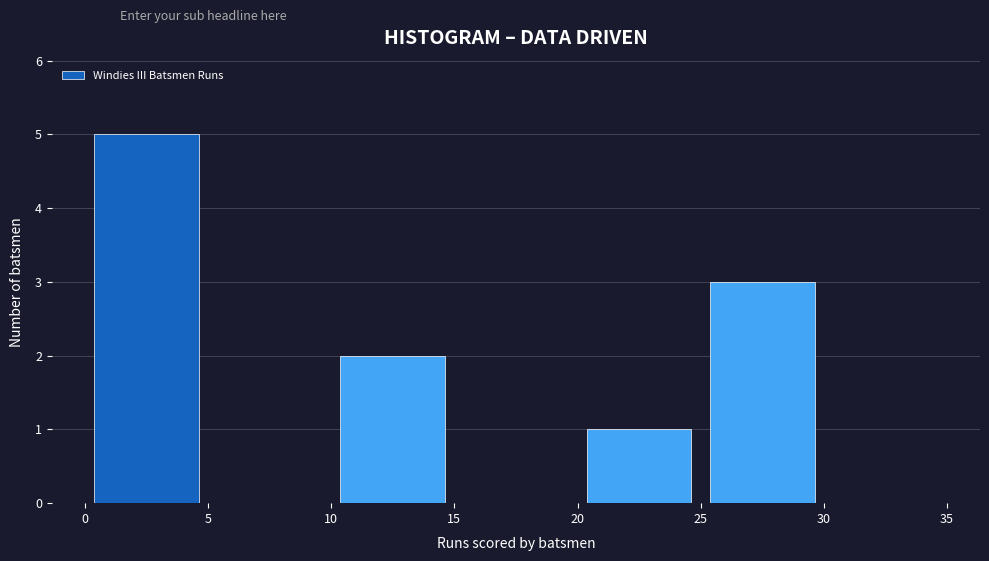

Reading left to right, list every bar in this chart as the range it spans on the x-axis followed by its height. The values are not printed on the chart, so give them approximately, as read against the axis.

0 to 5: 5
5 to 10: 0
10 to 15: 2
15 to 20: 0
20 to 25: 1
25 to 30: 3
30 to 35: 0